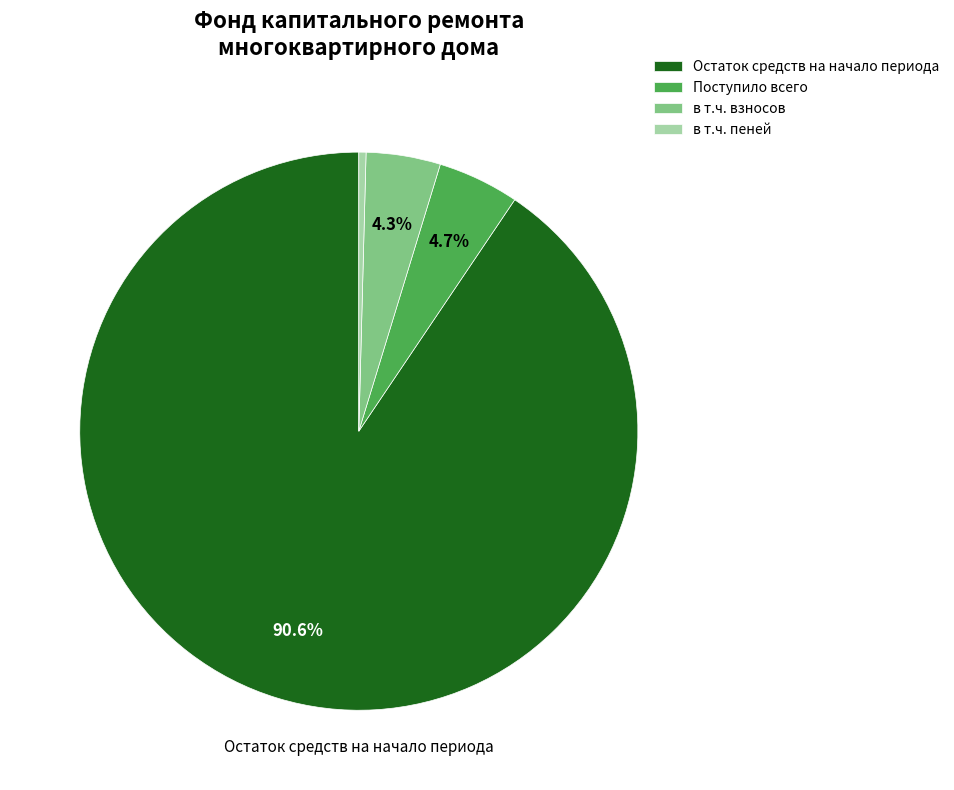

What is the total percentage of Остаток средств на начало периода and в т.ч. взносов?

94.9%